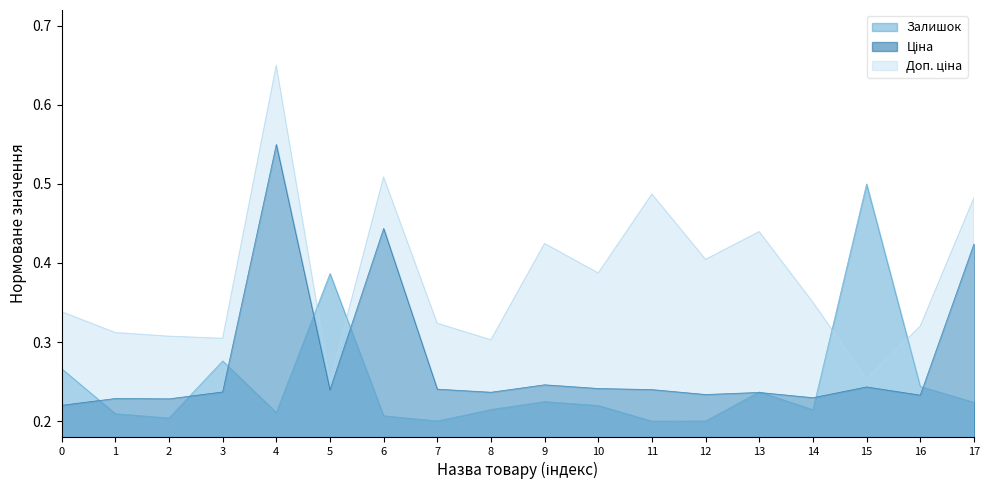

Which series changed the most between 9 and 15?

Залишок